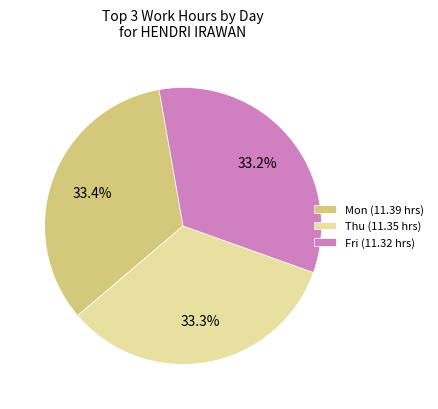

Combined, do Fri (11.32 hrs) and Mon (11.39 hrs) account for over 50%?

Yes